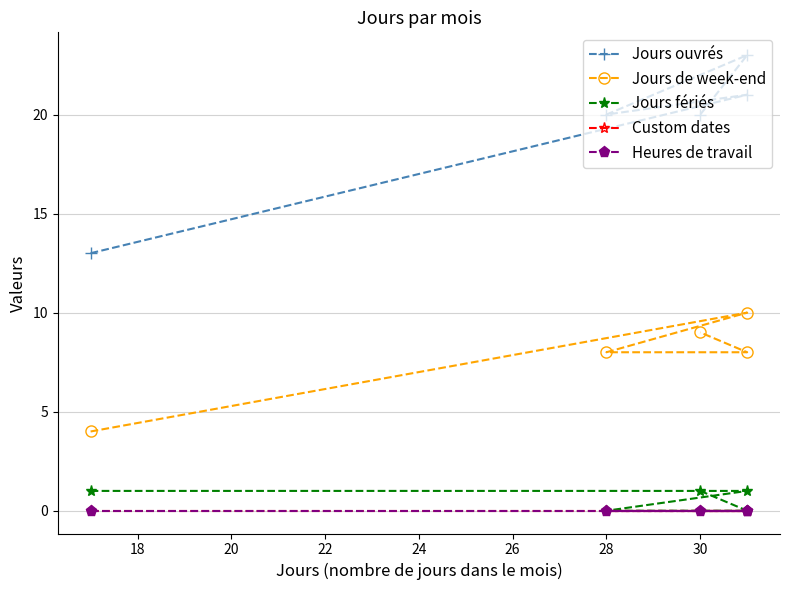

Reading left to right, extract all data points from this chart.

Jours ouvrés: 13	21	20	23	20
Jours de week-end: 4	10	8	8	9
Jours fériés: 1	1	0	0	1
Custom dates: 0	0	0	0	0
Heures de travail: 0	0	0	0	0